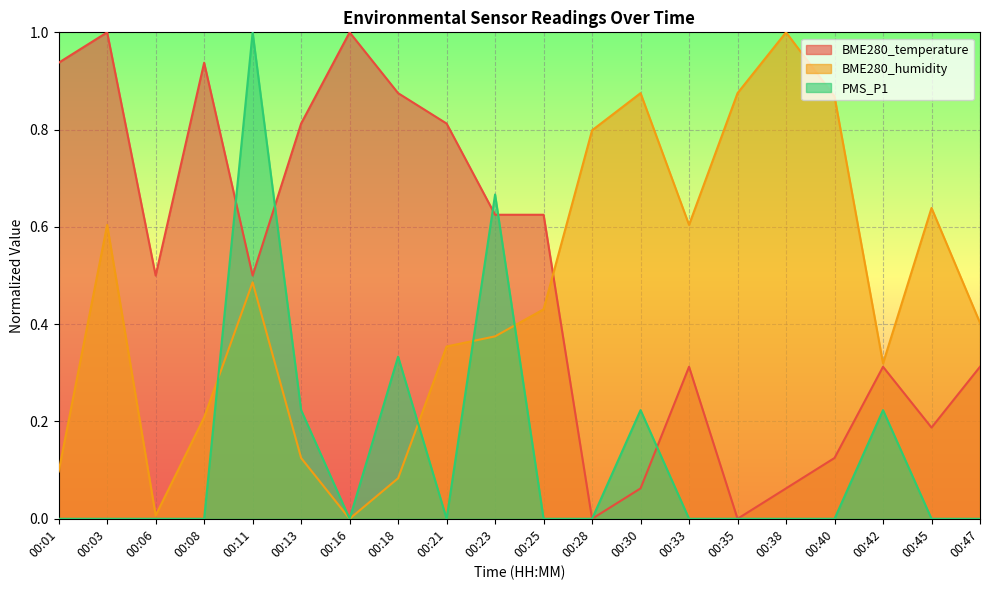

Which series ends up on top after the final intersection of PMS_P1 and BME280_humidity?

BME280_humidity